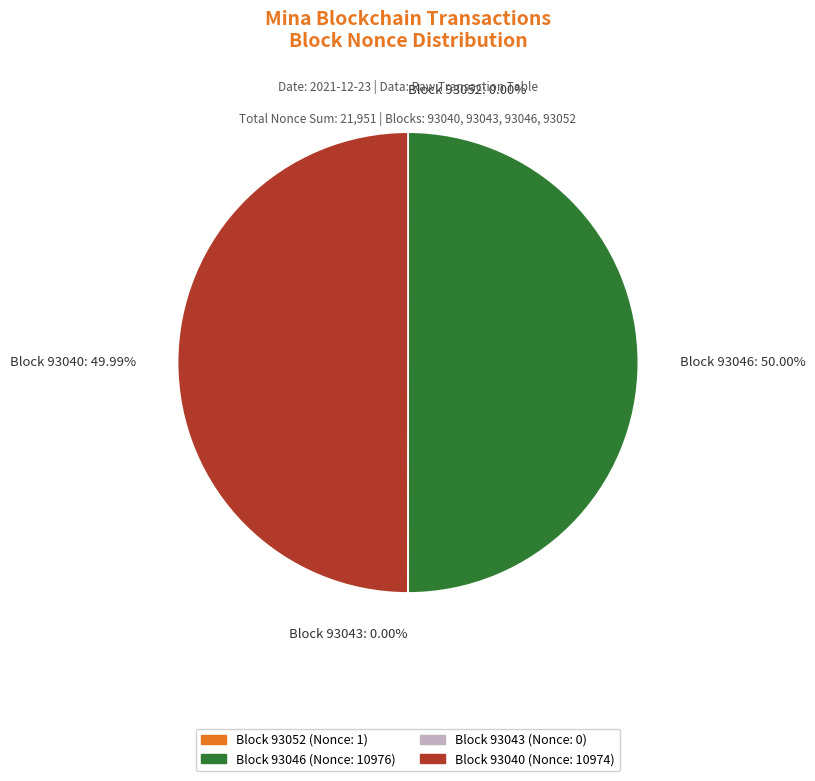

True or false: 93040 accounts for 50% of the total.

True